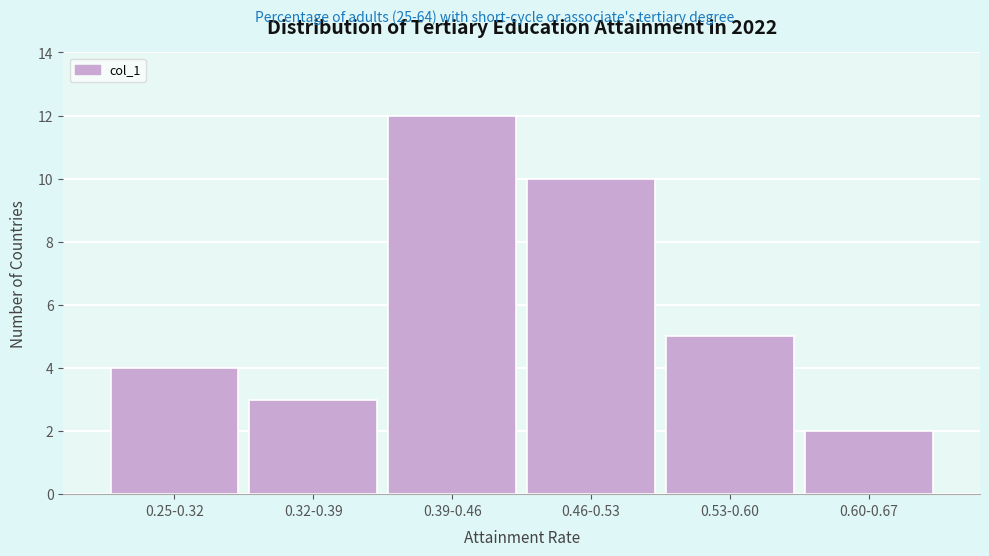

Reading left to right, extract all data points from this chart.

4	3	12	10	5	2